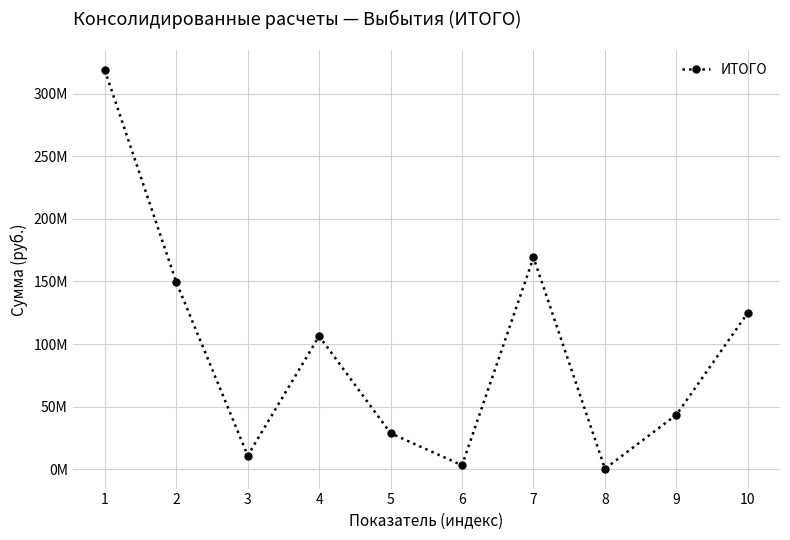

Does the chart have visible grid lines?

Yes